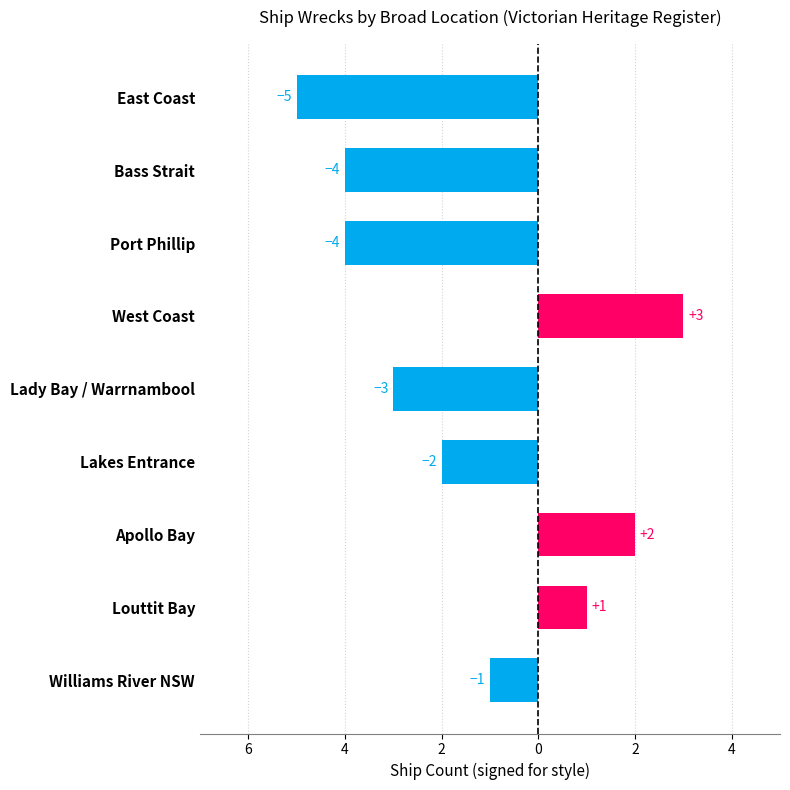

Does the chart contain any negative values?

Yes